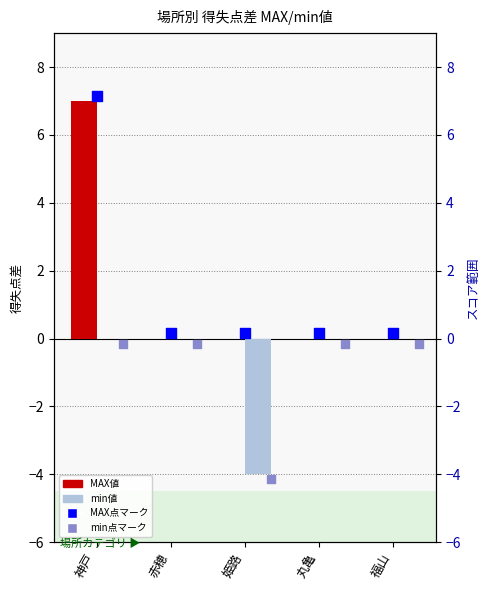

Is the value of MAX値 at 福山 greater than the value of min値 at 赤穂?

No